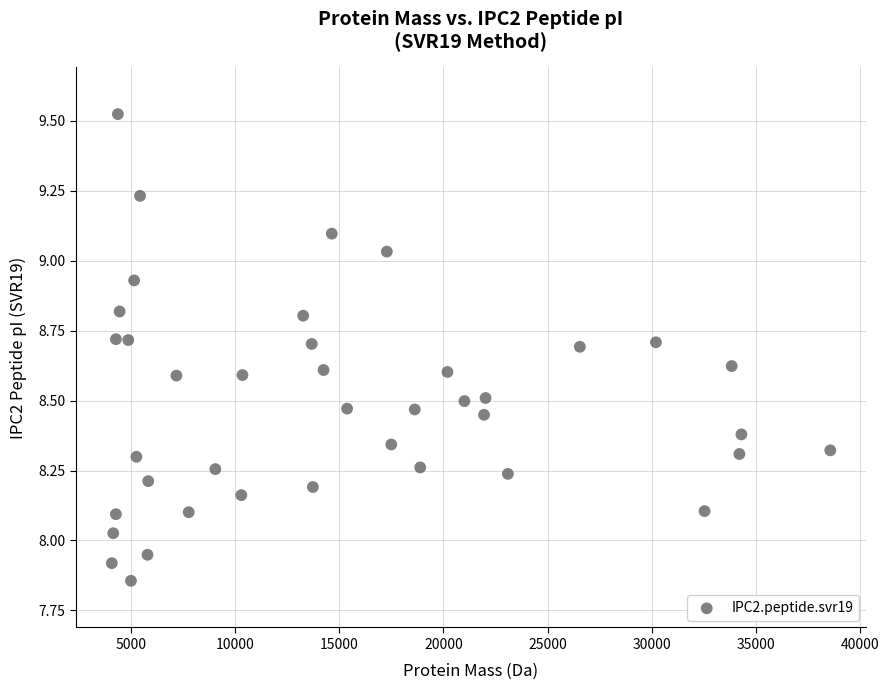

What is the range of Y values (max minus min)?

1.7